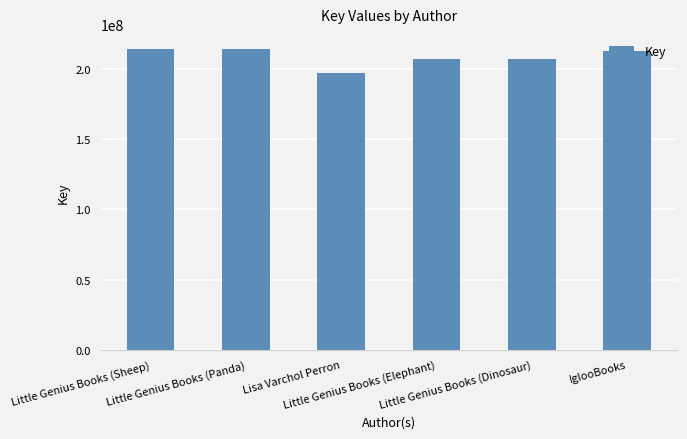

The value at IglooBooks is 212652086. True or false?

True